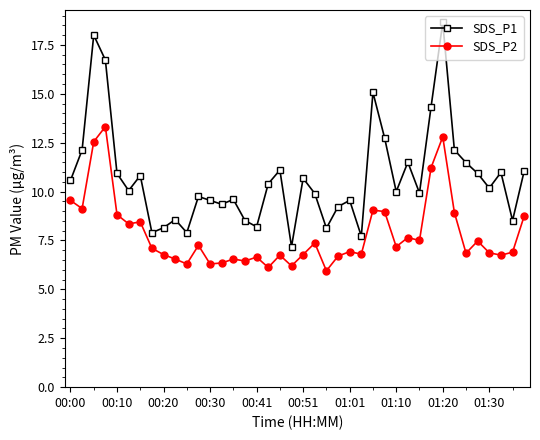

True or false: SDS_P2 and SDS_P1 cross at least once.

False